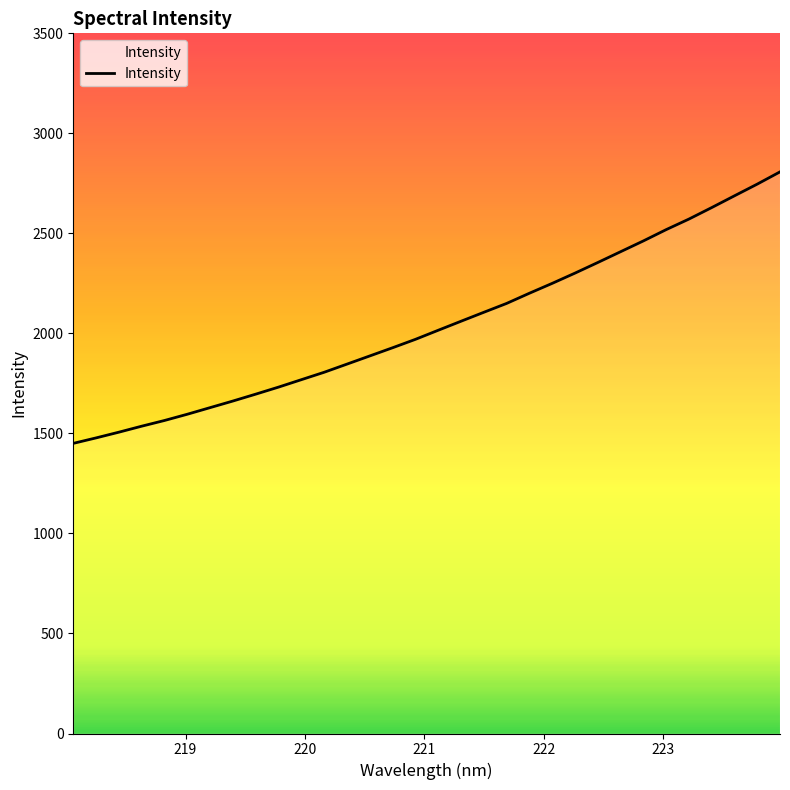

What is the greatest value displayed?

2807.4